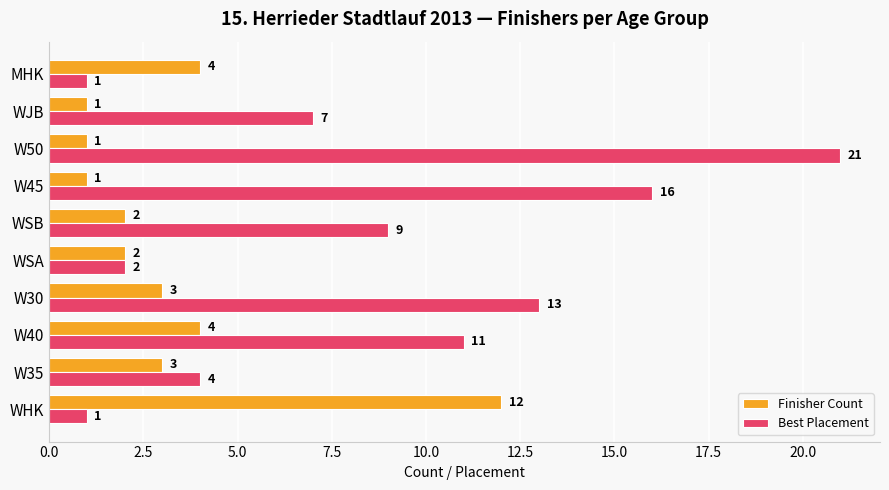

Which series changed the most between WHK and W40?

Best Placement